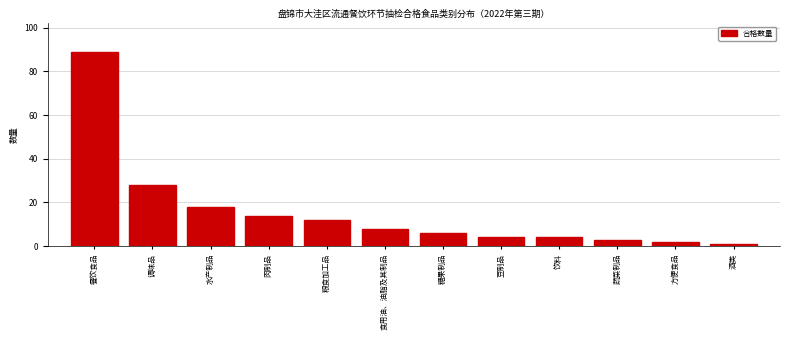

Reading left to right, what are all the values shown in this chart?

餐饮食品=89	调味品=28	水产制品=18	肉制品=14	粮食加工品=12	食用油、油脂及其制品=8	糖果制品=6	豆制品=4	饮料=4	蔬菜制品=3	方便食品=2	酒类=1